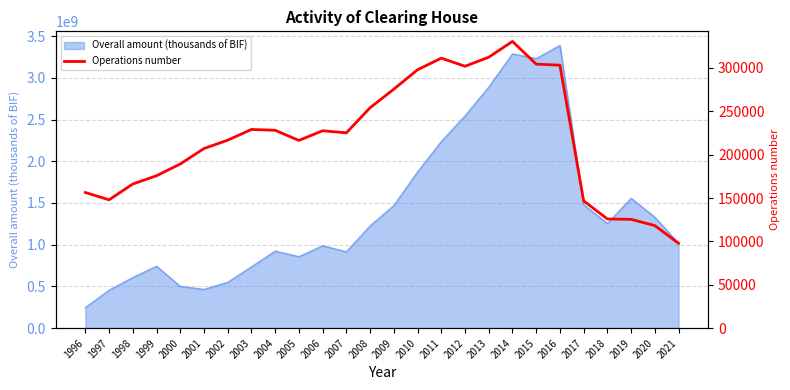

The value at 2005 is 216374. True or false?

True